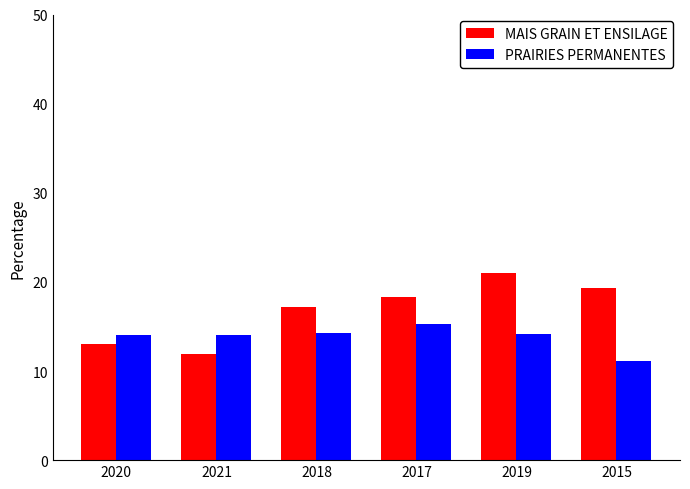

Does the chart contain stacked bars?

No